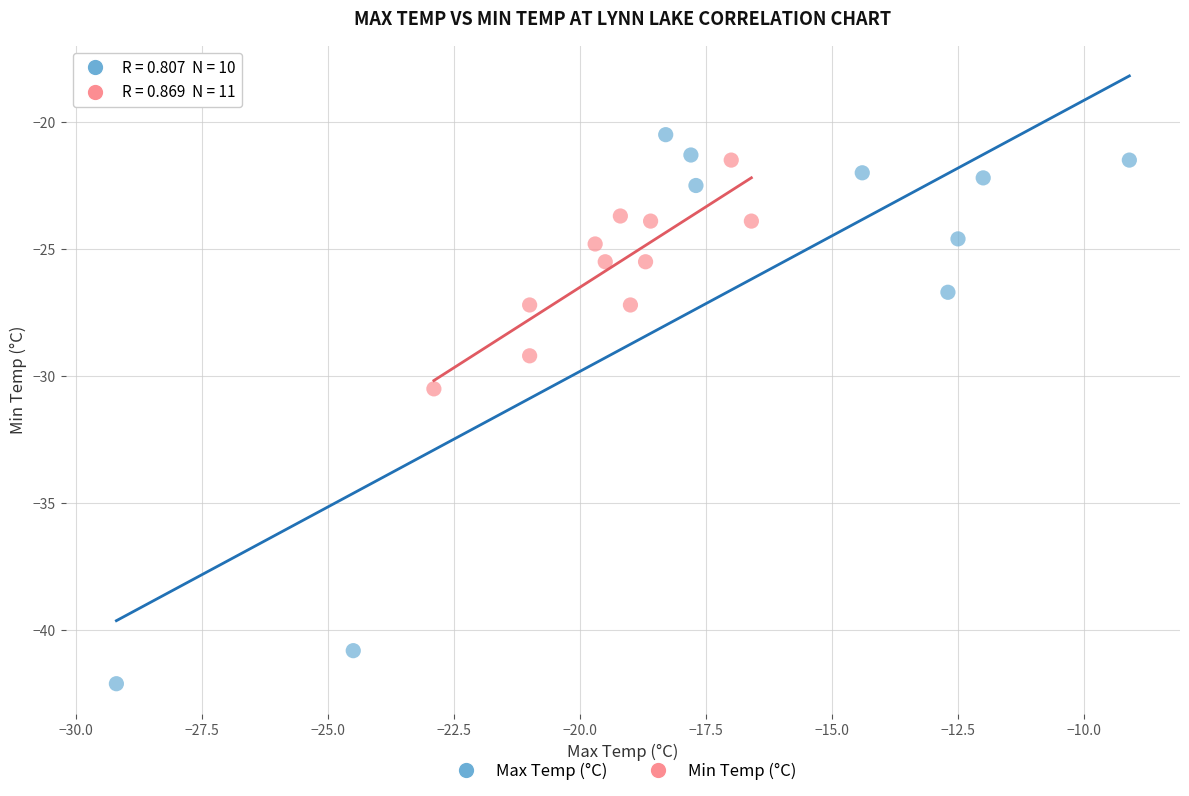

Which series contains the lowest Y value?

Max Temp (°C)